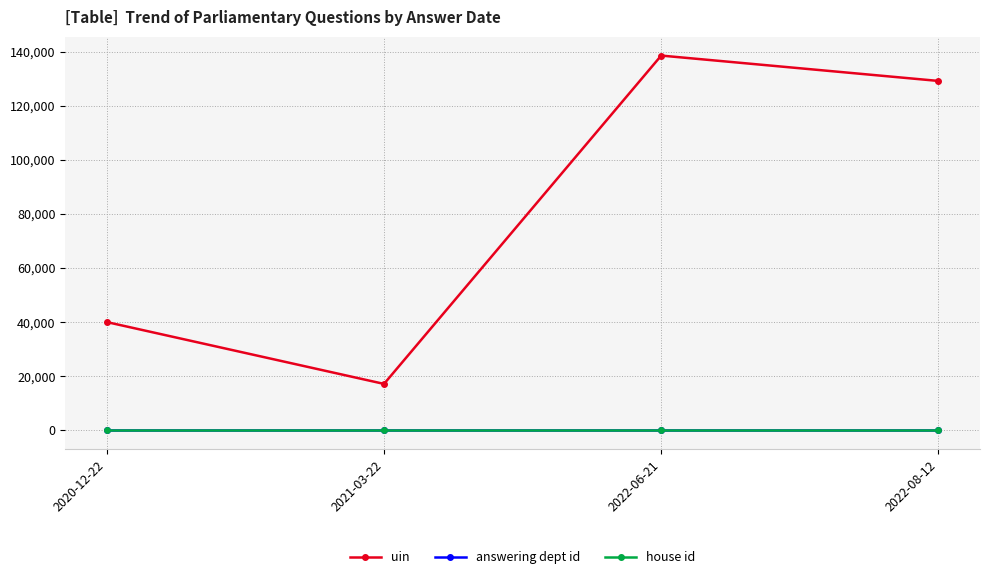

At which category is the sum across all series the highest?

2022-06-21